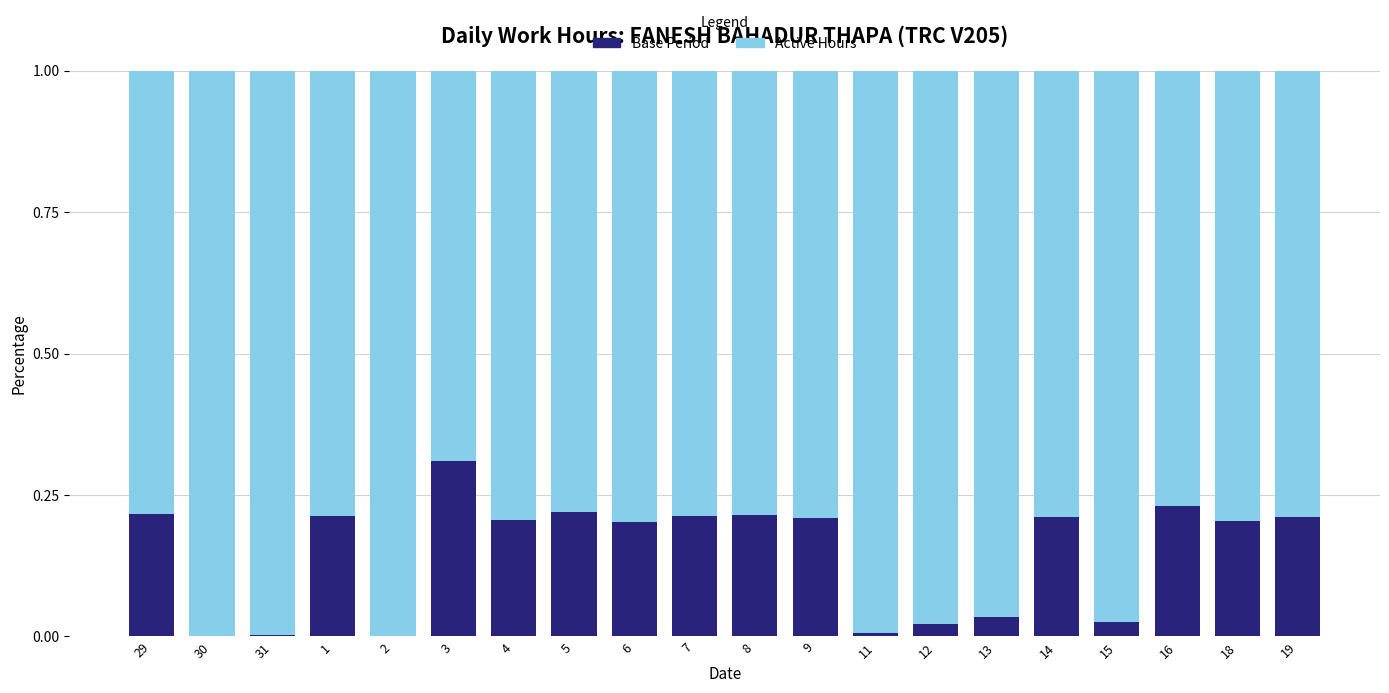

The Base Period series shows 0.2 at 16. True or false?

True